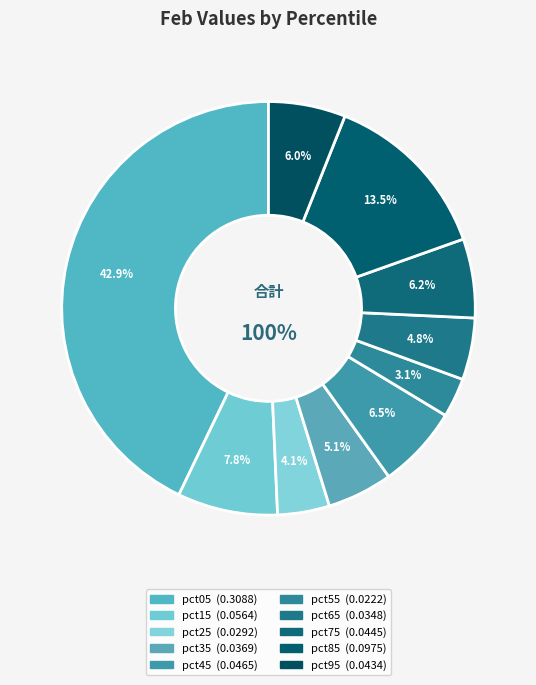

Count the number of slices in the pie.

10